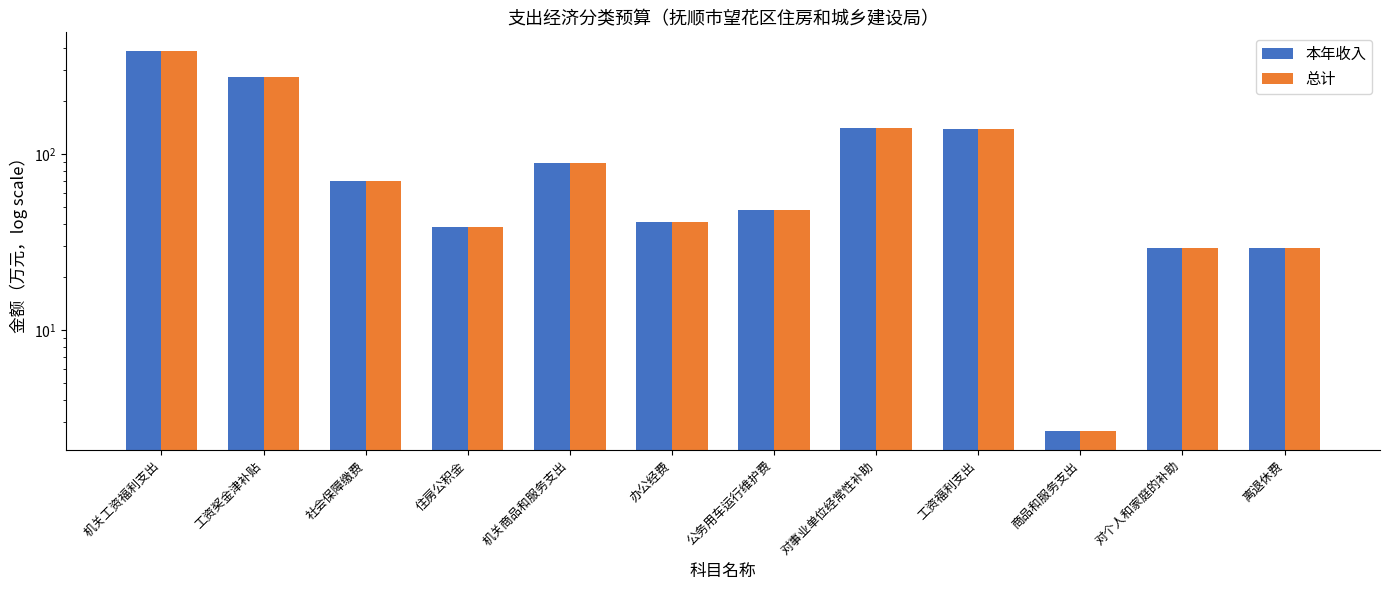

What is the difference between the maximum and second lowest values in the 总计 series?

354.0